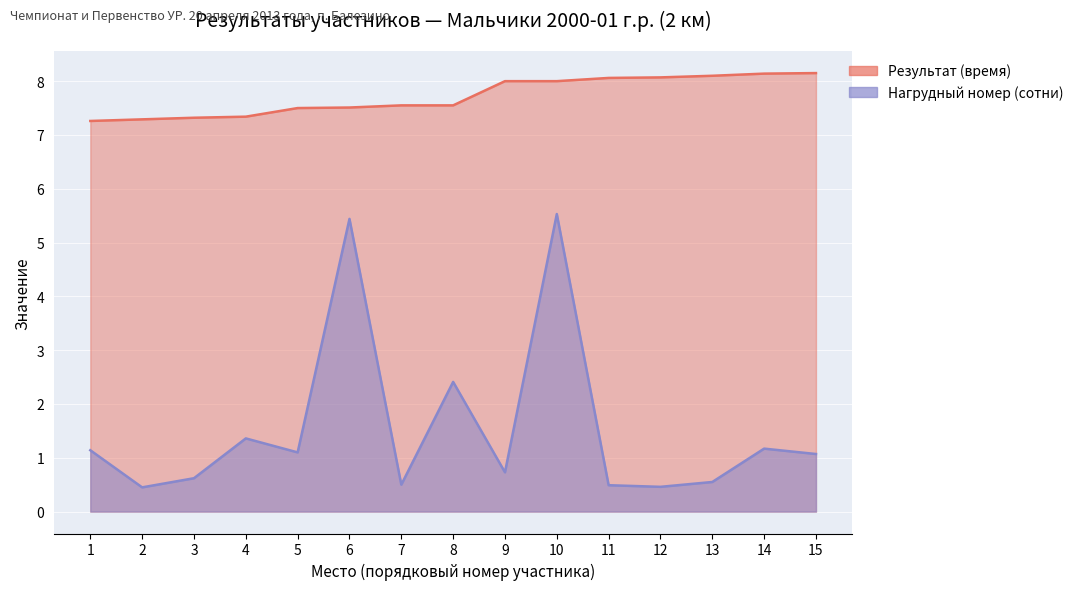

At which category does Нагрудный номер (сотни) reach its first local peak?

4